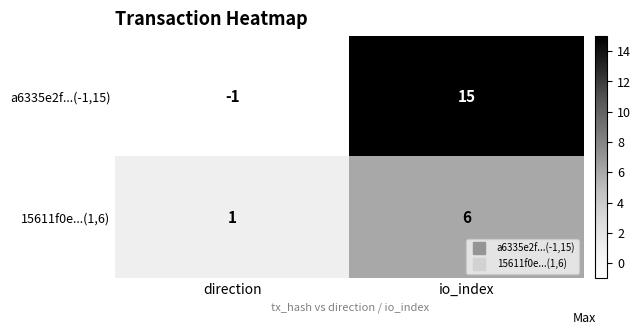

At which category does the chart reach its peak across all series?

io_index